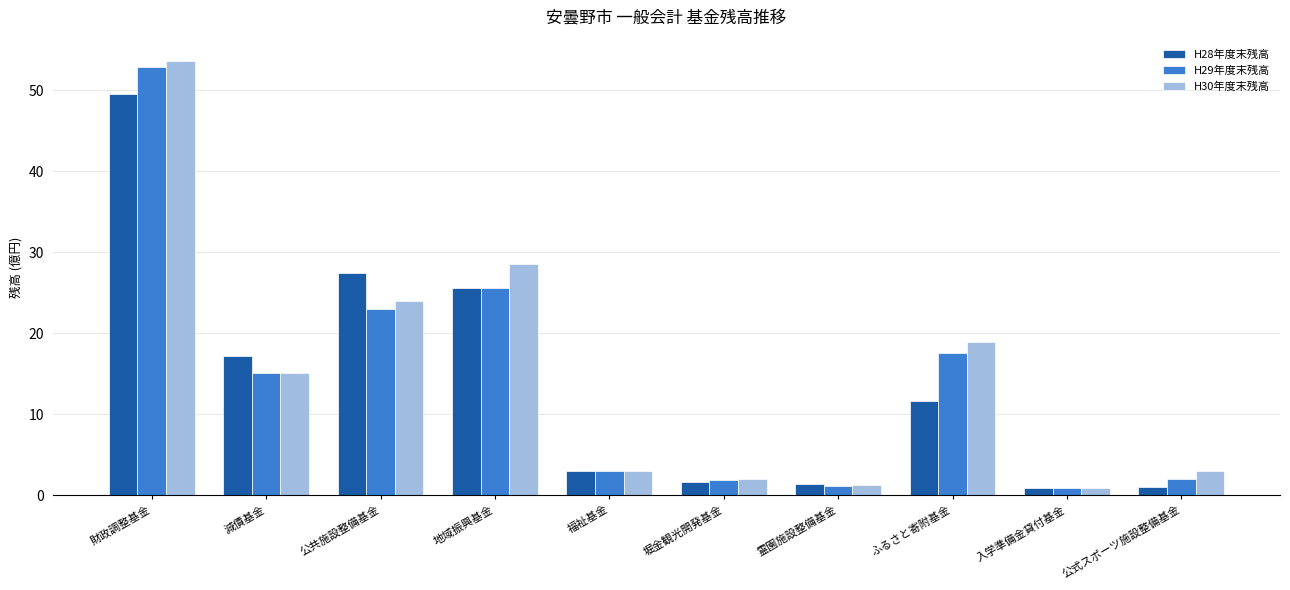

Is it true that H28年度末残高 equals 36.4 at 地域振興基金?

False